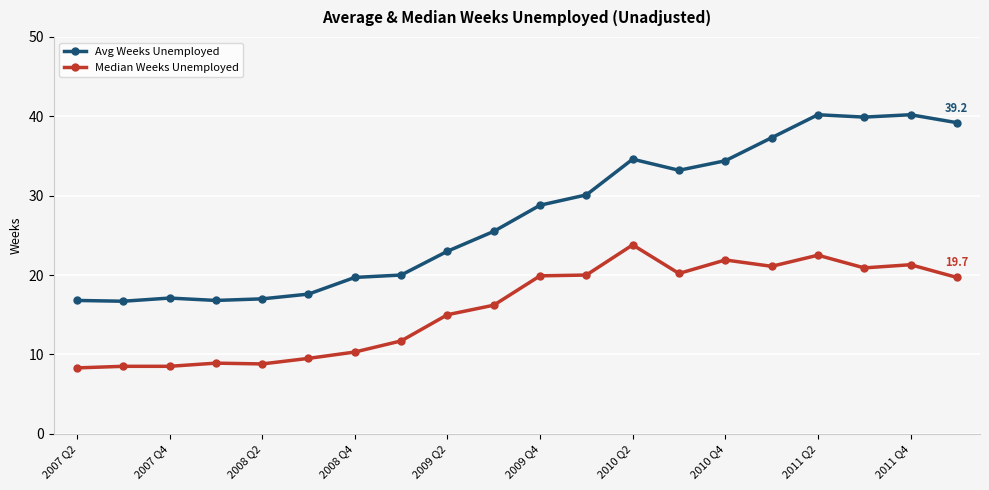

What is the value of the Median Weeks Unemployed point at the 7th from the left?

10.3